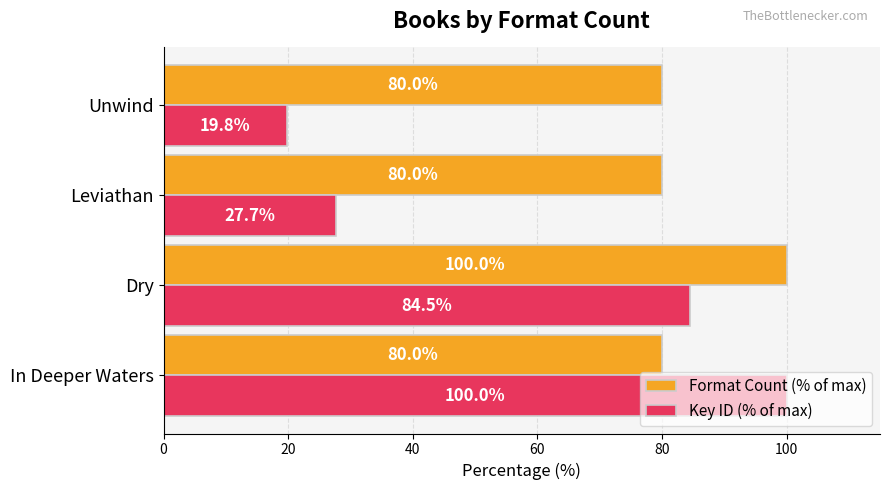

List the series in order of their overall mean, highest first.

Format Count (% of max), Key ID (% of max)